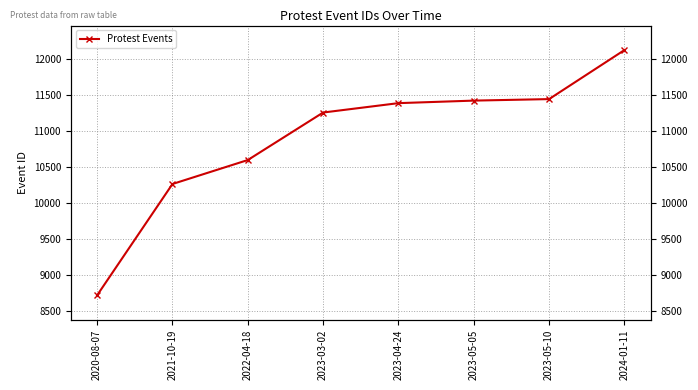

Reading left to right, transcribe all the data shown in this chart.

8724	10265	10597	11255	11385	11420	11441	12120